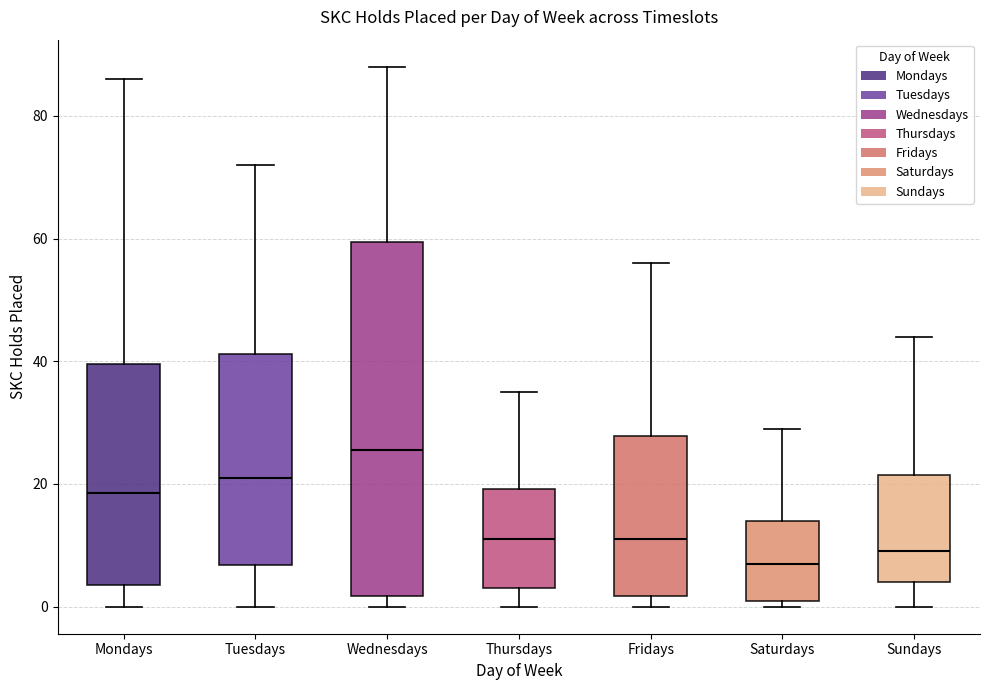

Reading left to right, transcribe this box plot: for each box, give where its median line is, the range the box spans, and where its two whiskers end, as read against the y-axis. The values are not printed on the chart, so give them approximately, as read against the axis.

Mondays: median 18, box 4 to 40, whiskers 0 to 86
Tuesdays: median 22, box 6 to 42, whiskers 0 to 72
Wednesdays: median 26, box 2 to 60, whiskers 0 to 88
Thursdays: median 12, box 4 to 20, whiskers 0 to 36
Fridays: median 12, box 2 to 28, whiskers 0 to 56
Saturdays: median 8, box 2 to 14, whiskers 0 to 30
Sundays: median 10, box 4 to 22, whiskers 0 to 44